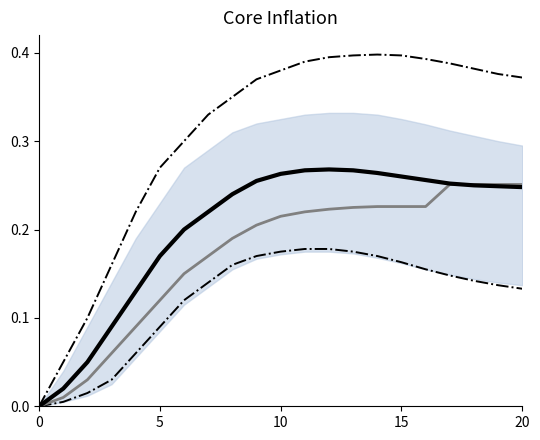

Which series has the largest total across all categories?

Upper bound